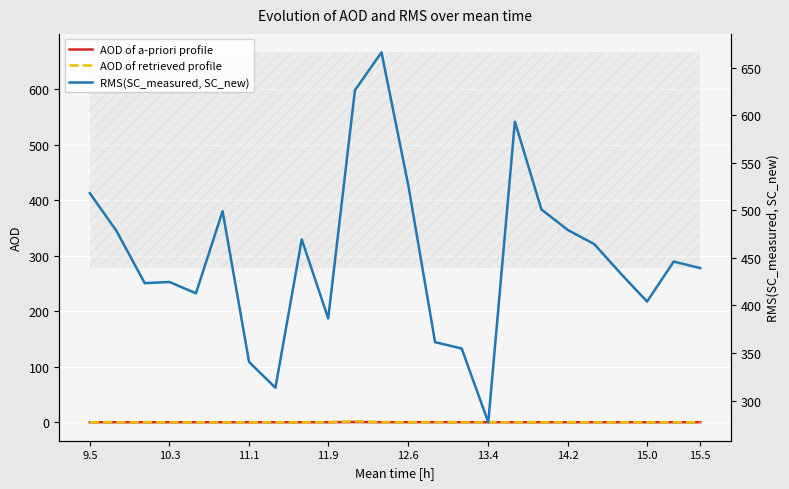

True or false: AOD of a-priori profile has a value of 0.0 at 15.0.

True